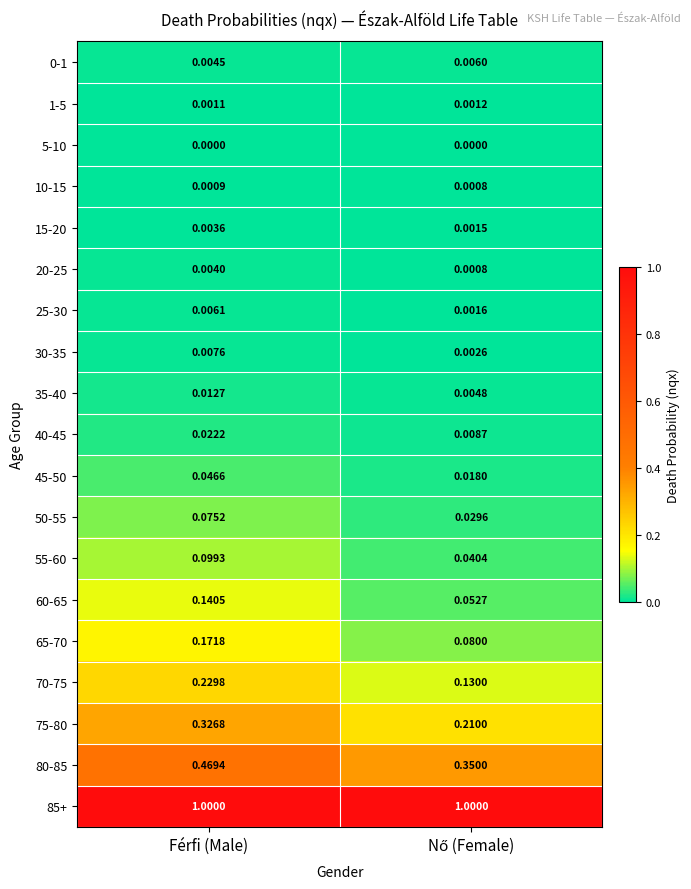

At which category is the sum across all series the highest?

Férfi (Male)